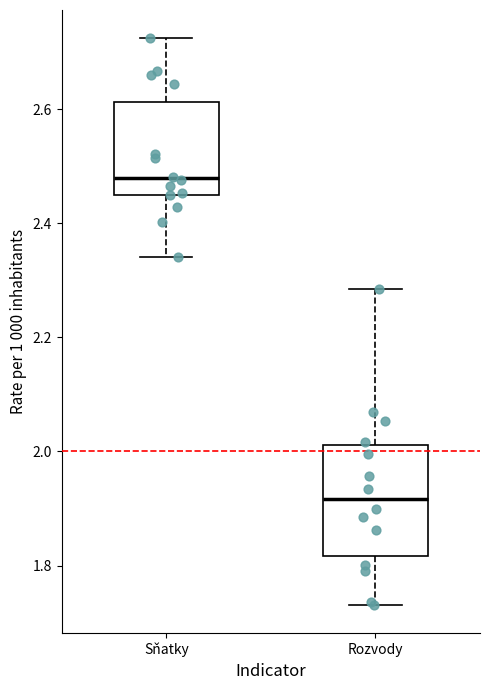

Which box has the lowest median line?

Rozvody